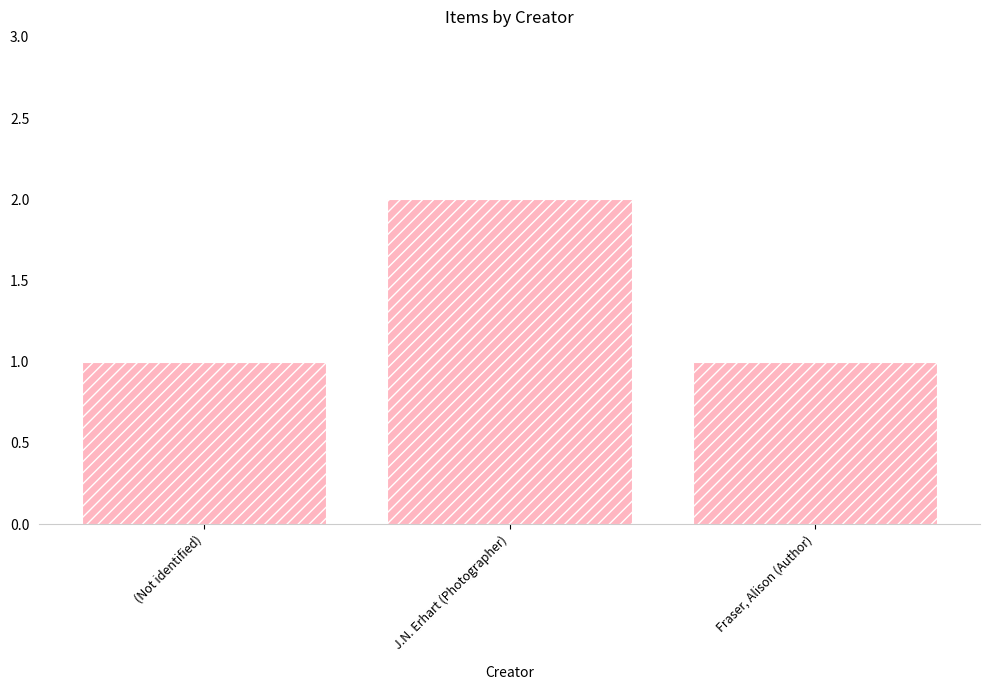

How many bars are there in total?

3